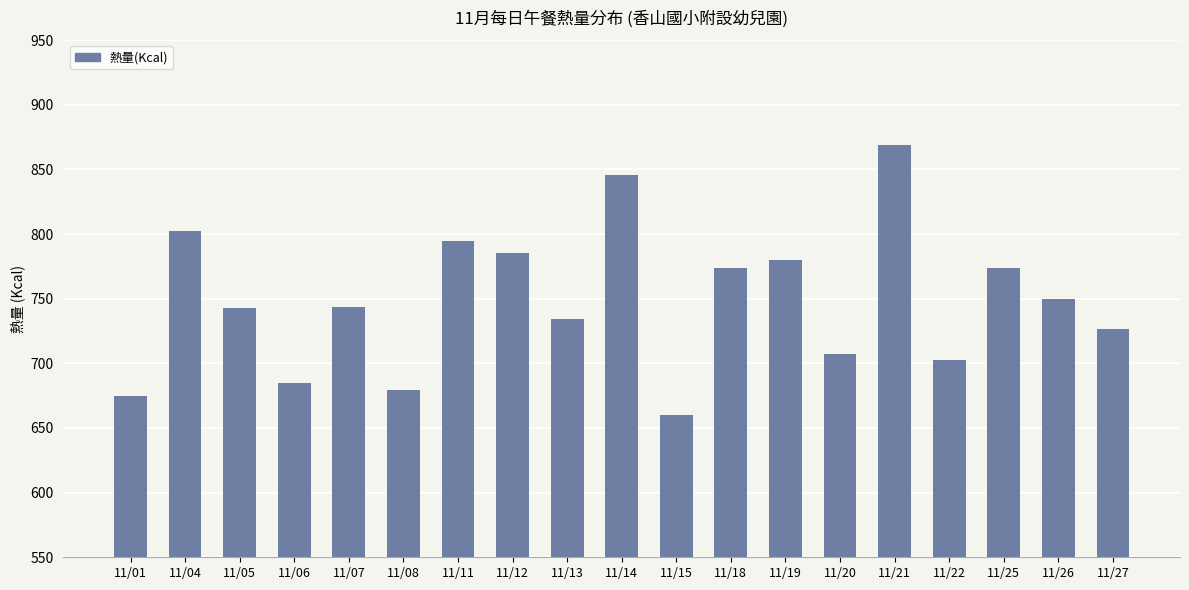

The chart shows a value of 522.4 at 11/18. True or false?

False